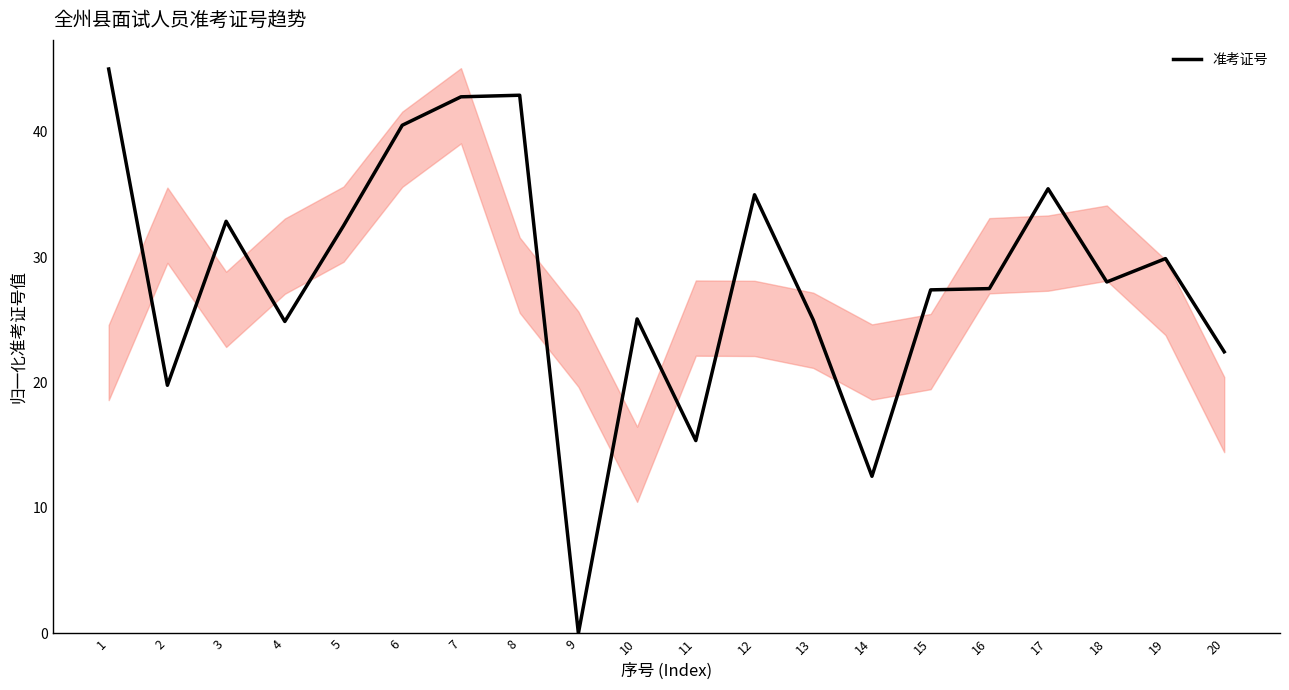

How many interior local valleys (lower than both neighbors) does the data have?

6